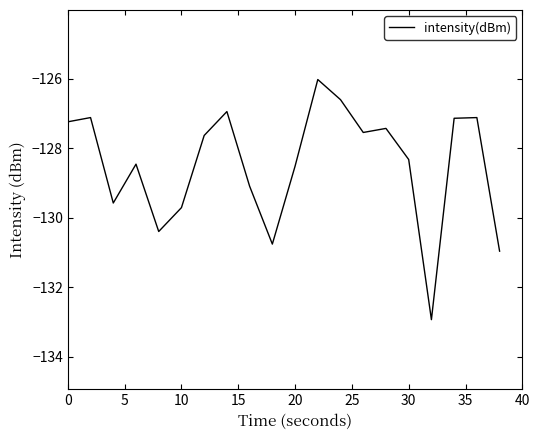

What is the smallest value displayed?

-132.9